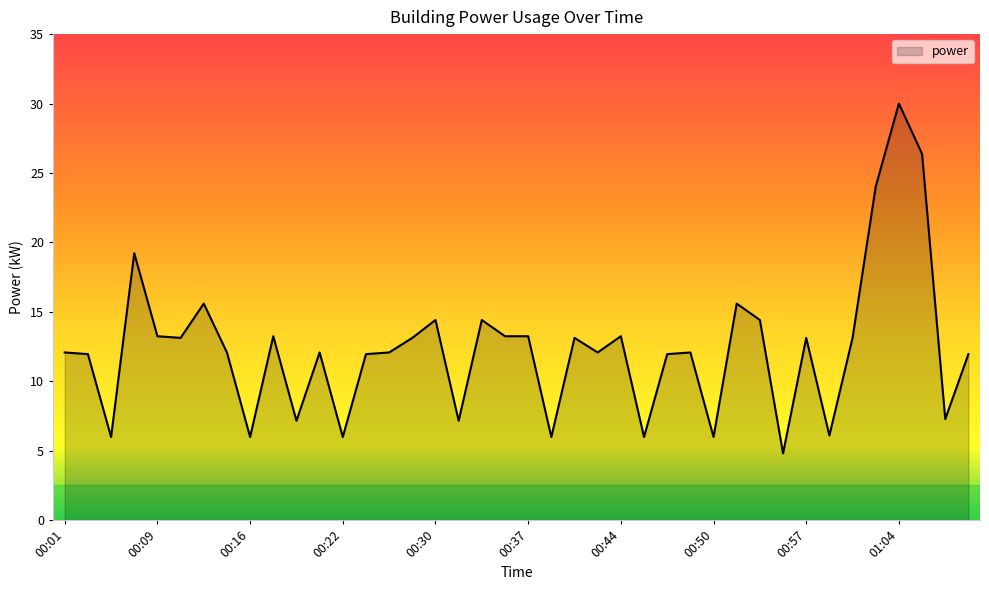

What is the greatest value displayed?

30.0